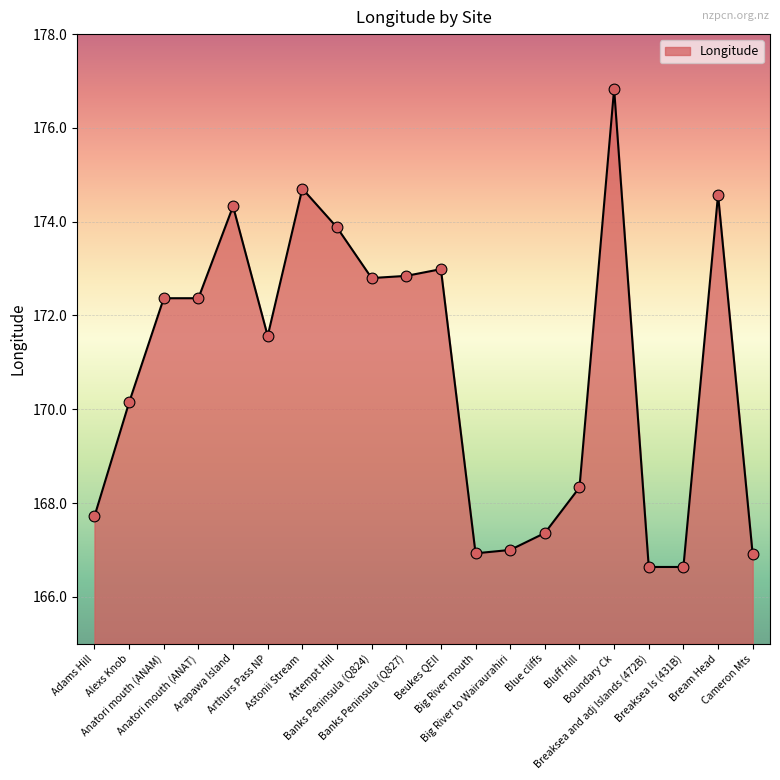

What is the ratio of the value at Banks Peninsula (Q827) to the value at Beukes QEII?

1.0